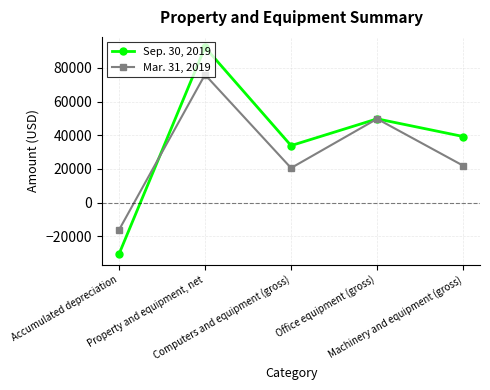

True or false: Mar. 31, 2019 has a value of 21937 at Machinery and equipment (gross).

True